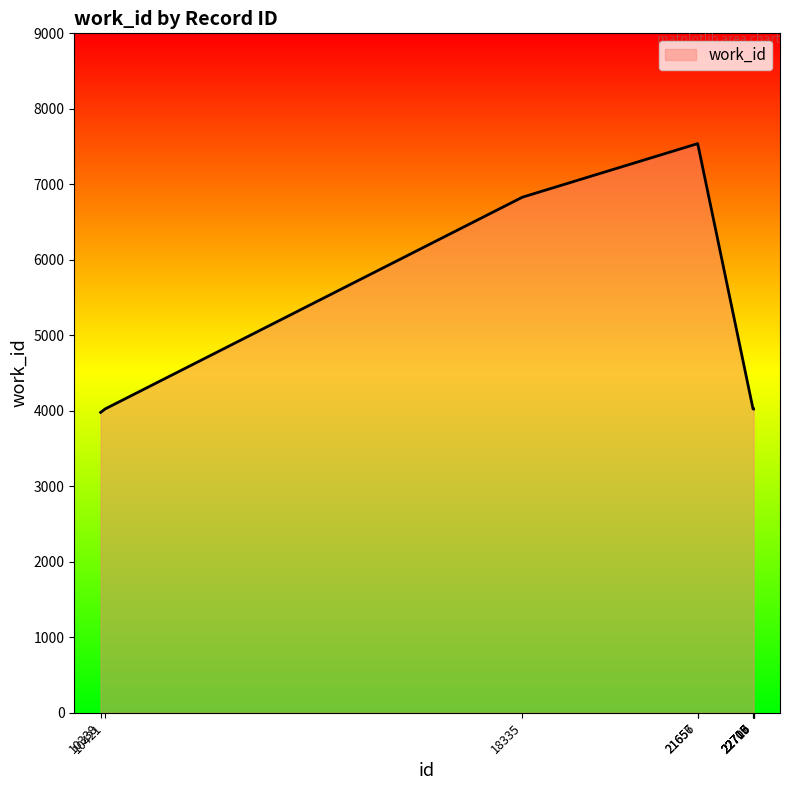

Reading left to right, what are all the values shown in this chart?

3979	4024	6830	7539	7539	4024	4024	4024	4024	4024